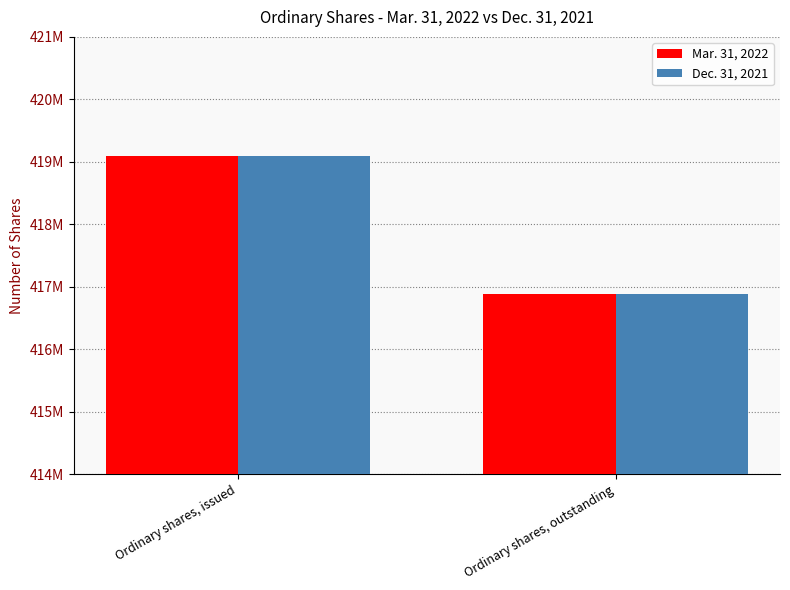

Is the value of Mar. 31, 2022 at Ordinary shares, outstanding greater than the value of Dec. 31, 2021 at Ordinary shares, issued?

No